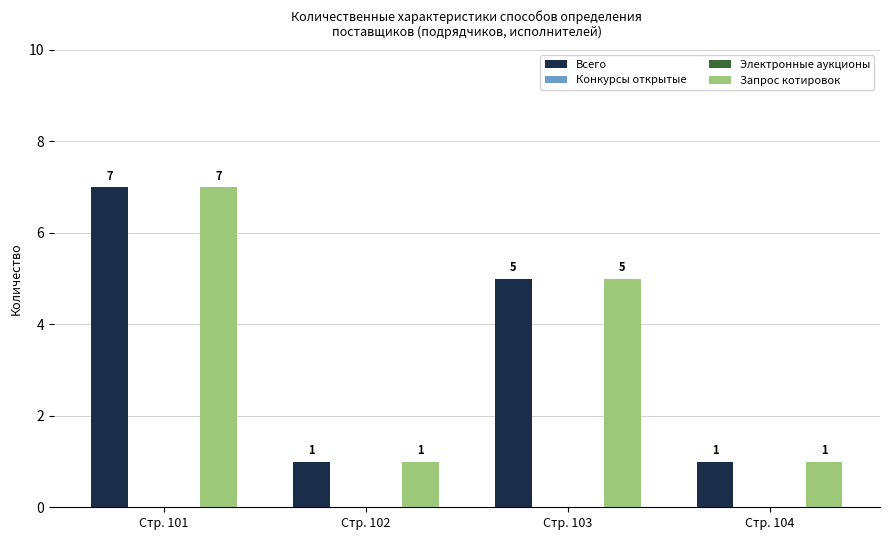

Which category has the lowest value in the Запрос котировок series?

Стр. 102